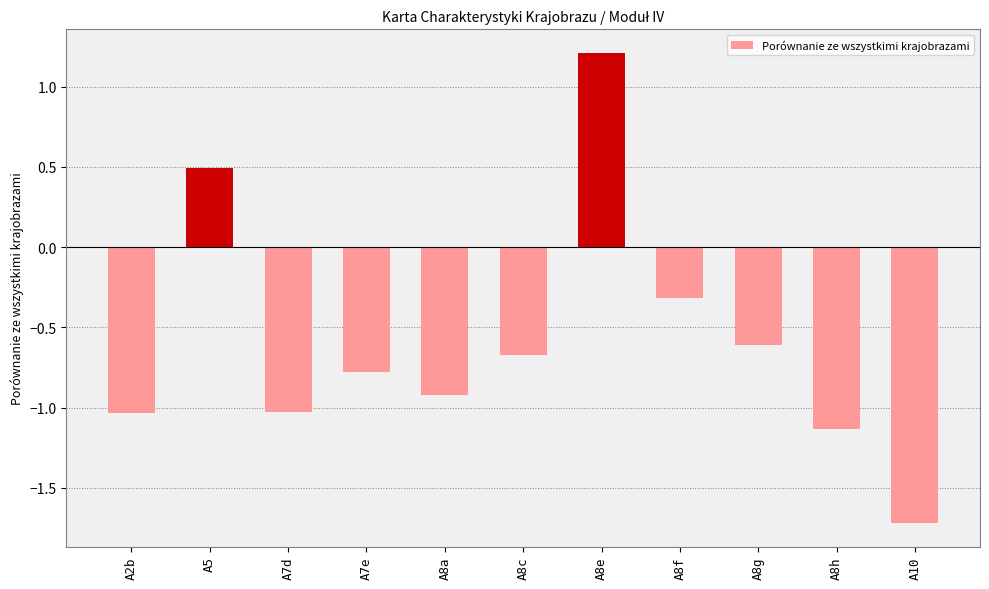

How many distinct data groups are displayed?

1